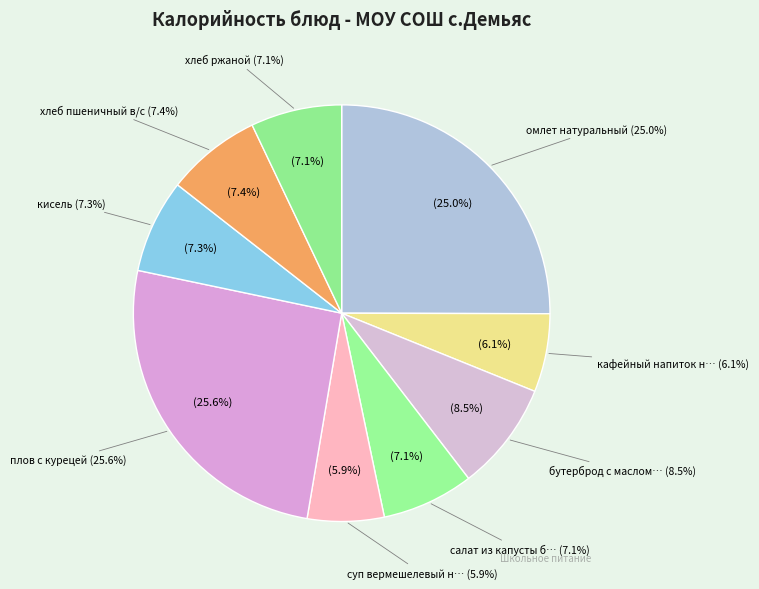

Does суп вермешелевый на м/к бульоне account for over 50% of the chart?

No